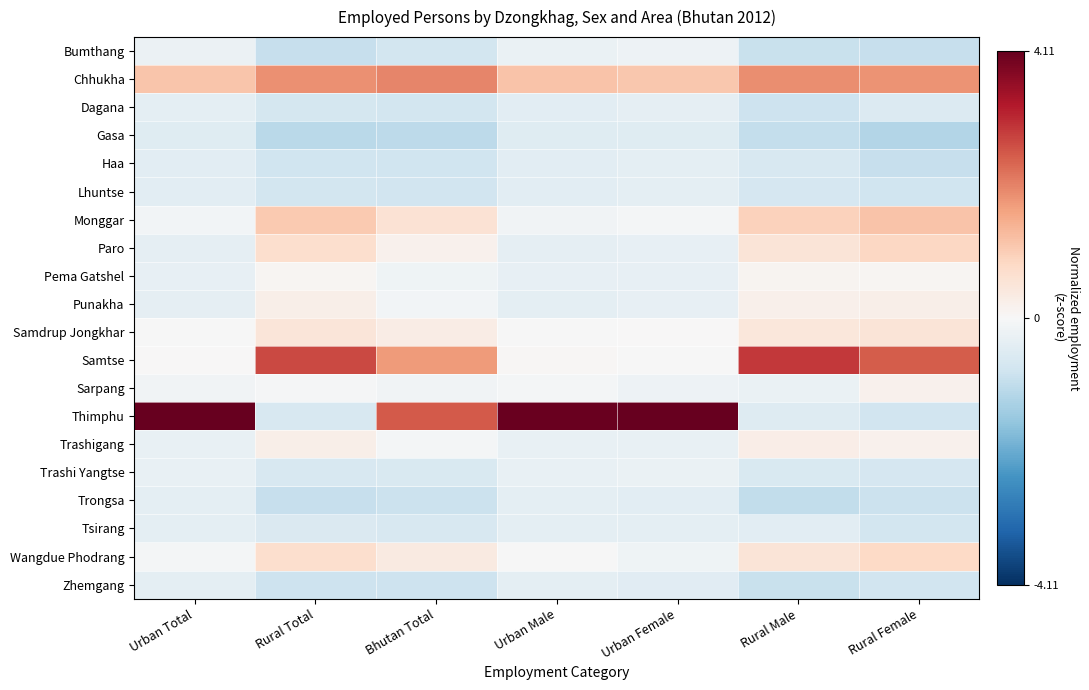

How many data points does each series have?

7